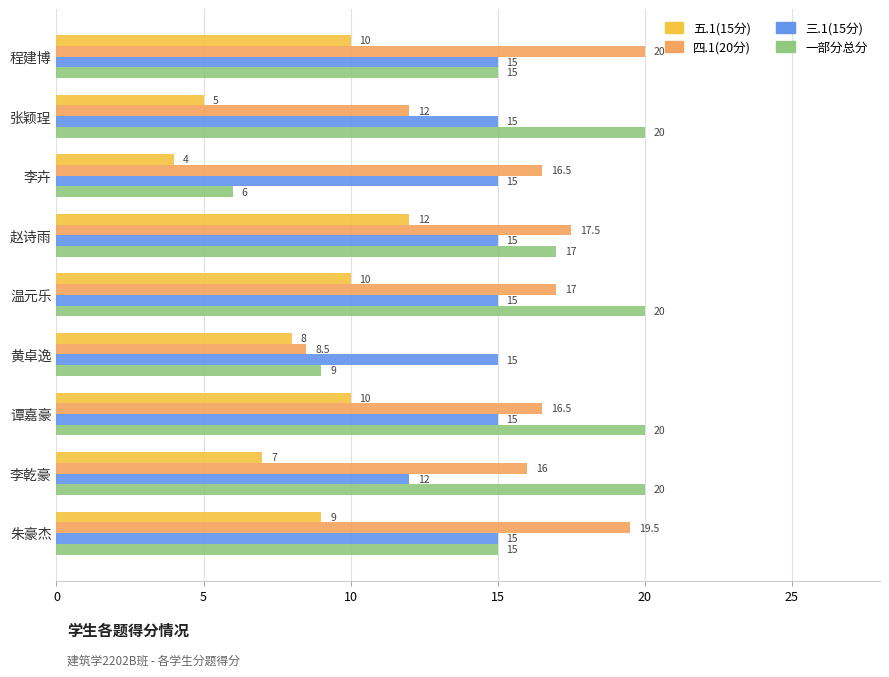

What are all the series names shown in the legend?

五.1(15分), 四.1(20分), 三.1(15分), 一部分总分